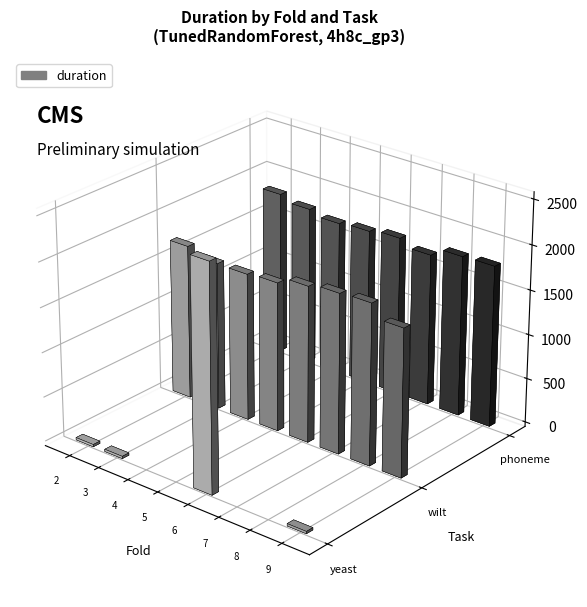

At which label is duration closest to 1276?

4